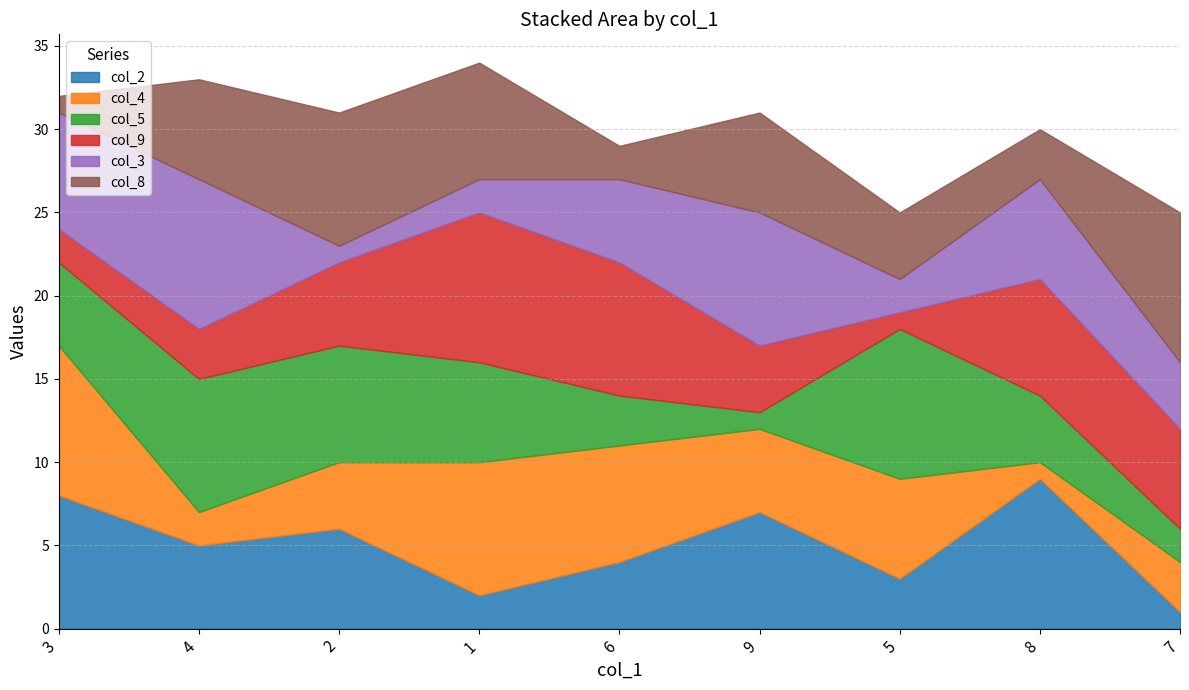

What are all the series names shown in the legend?

col_2, col_4, col_5, col_9, col_3, col_8